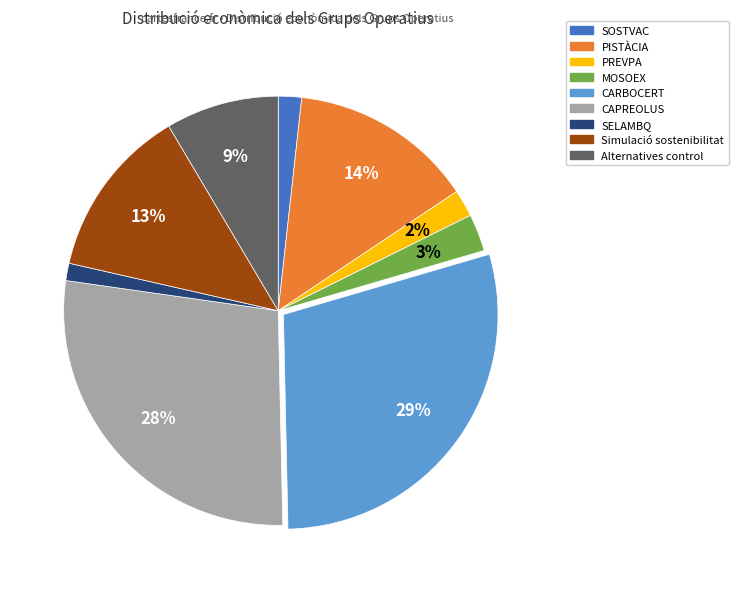

Count the number of slices in the pie.

9